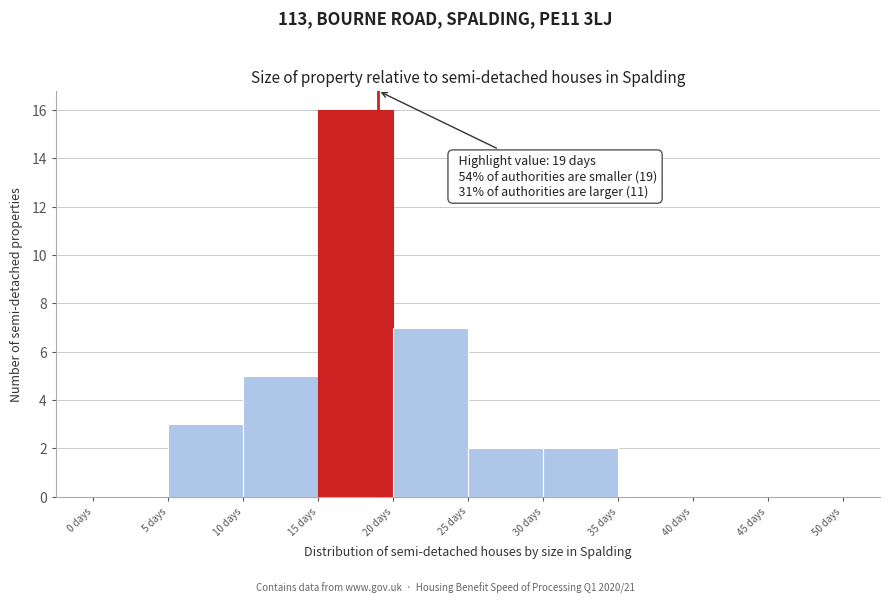

Over which range of the x-axis is the bar tallest?

15 to 20